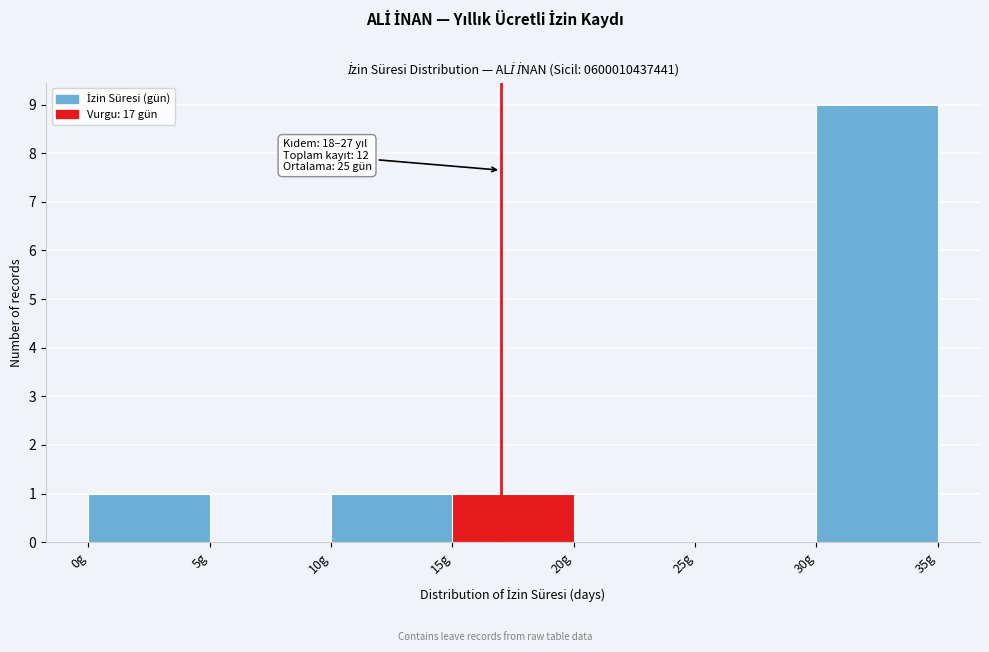

Which range on the x-axis has the tallest bar?

30 to 35